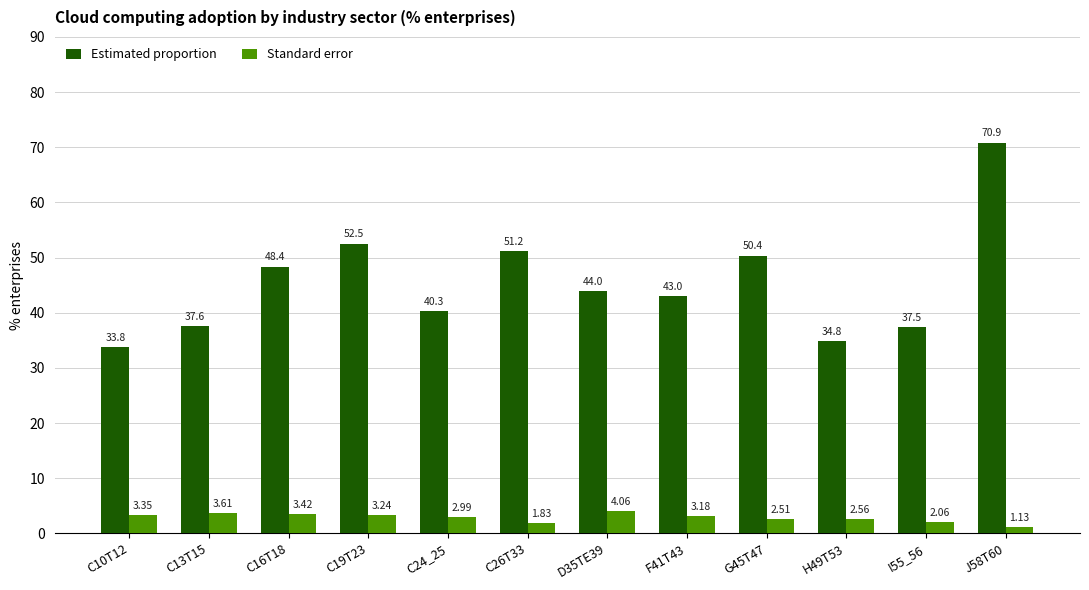

List the series in order of their overall mean, lowest first.

Standard error, Estimated proportion